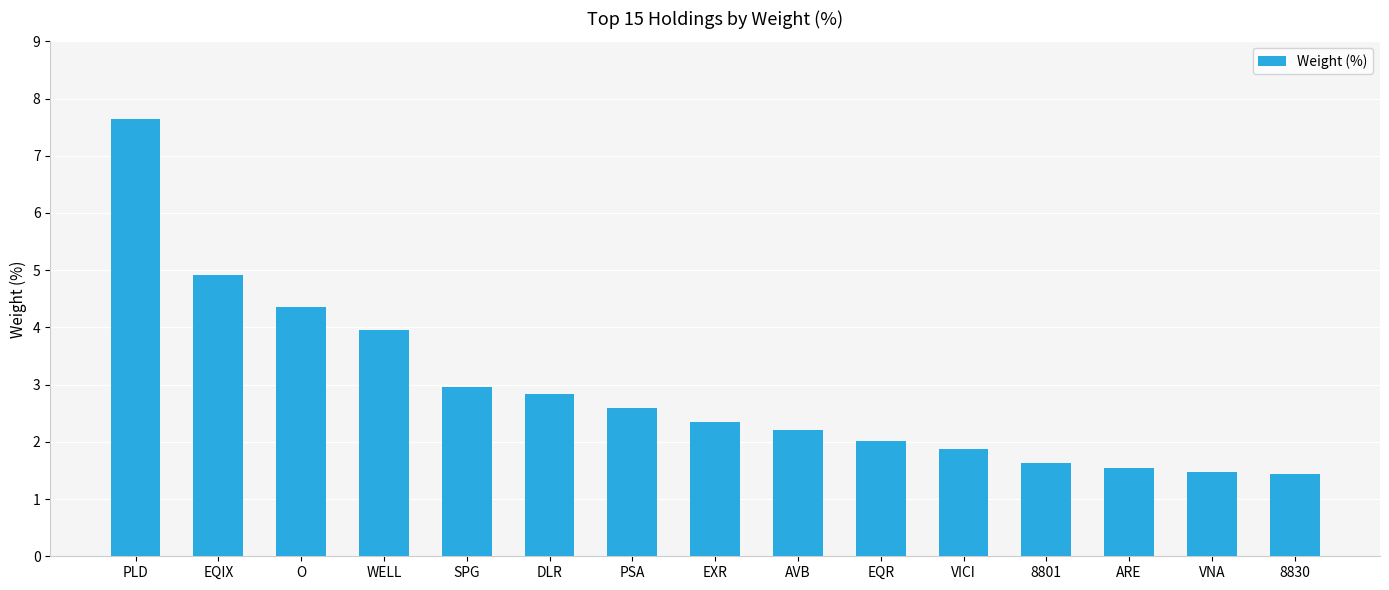

The chart shows a value of 0.6 at 8801. True or false?

False